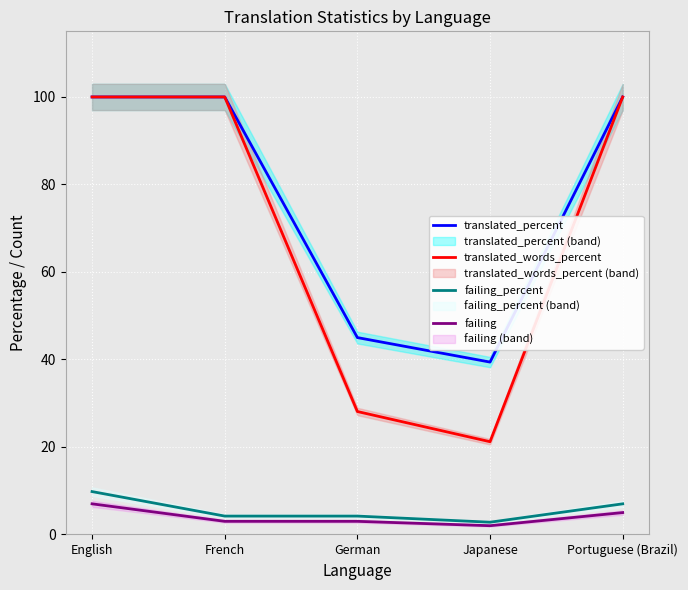

True or false: translated_percent and failing intersect in this chart.

False